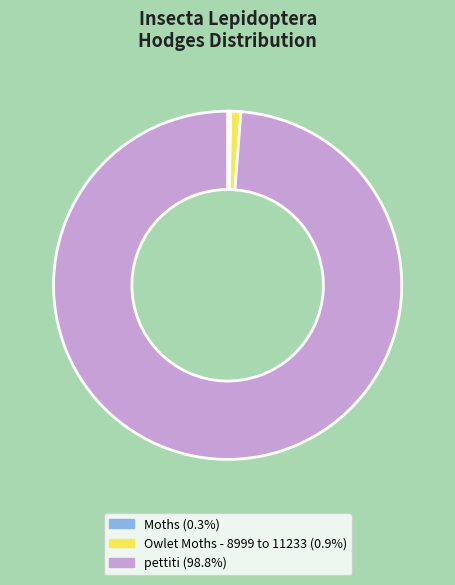

How many segments does this pie chart have?

3